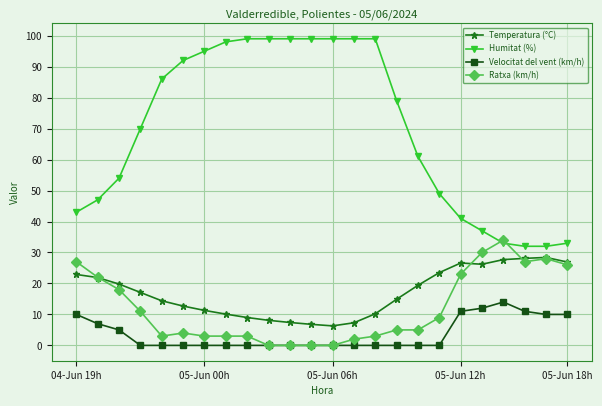

True or false: Humitat (%) and Velocitat del vent (km/h) intersect in this chart.

False